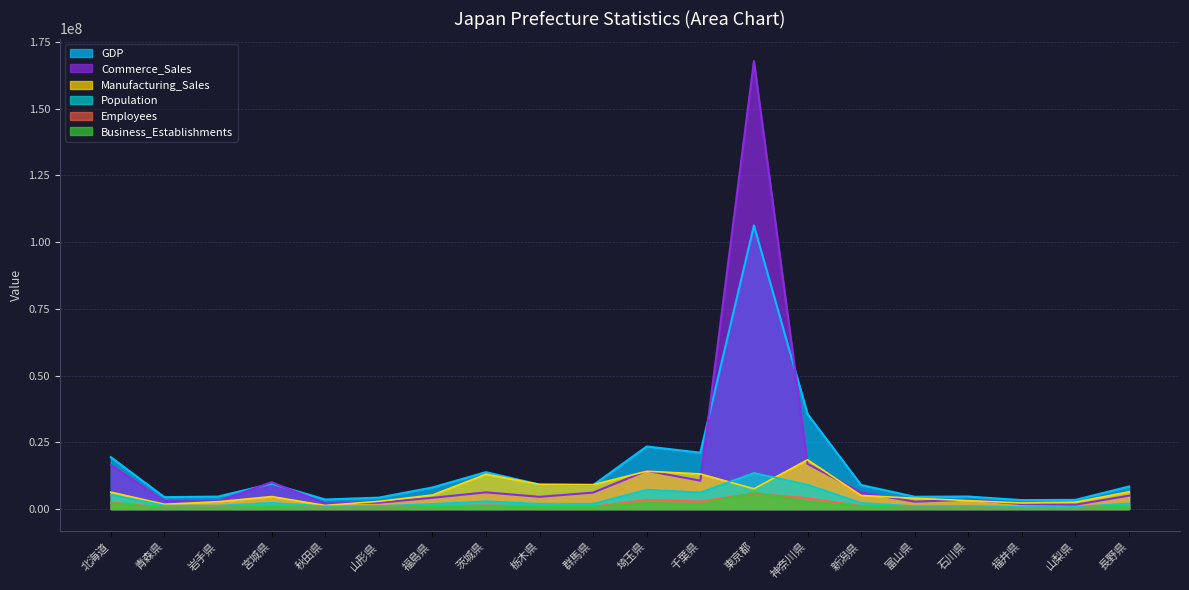

What is the difference between the maximum and minimum values in the Business_Establishments series?

5800270